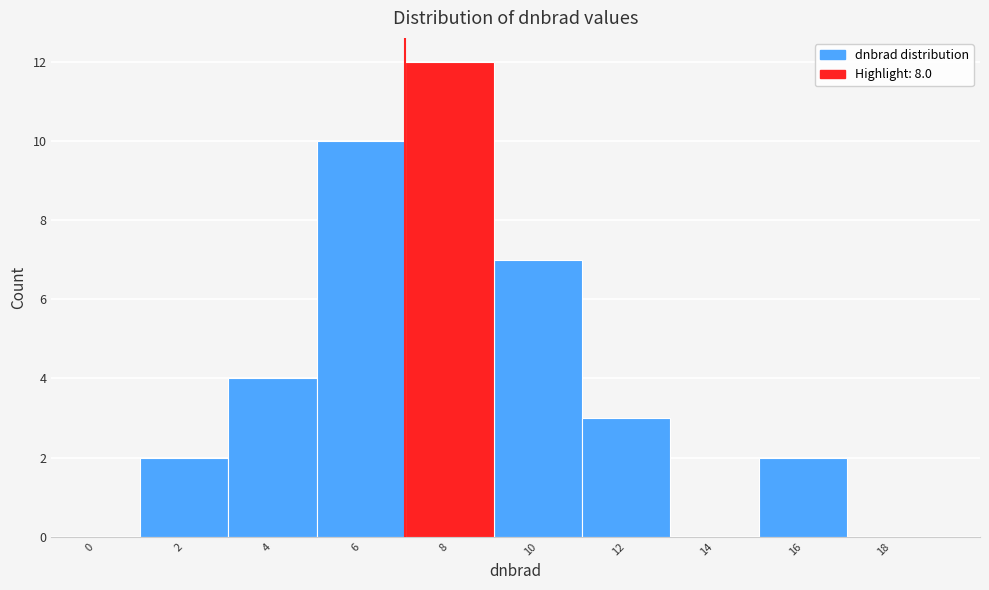

Reading left to right, list all the values displayed in this chart.

0=0	2=2	4=4	6=10	8=12	10=7	12=3	14=0	16=2	18=0